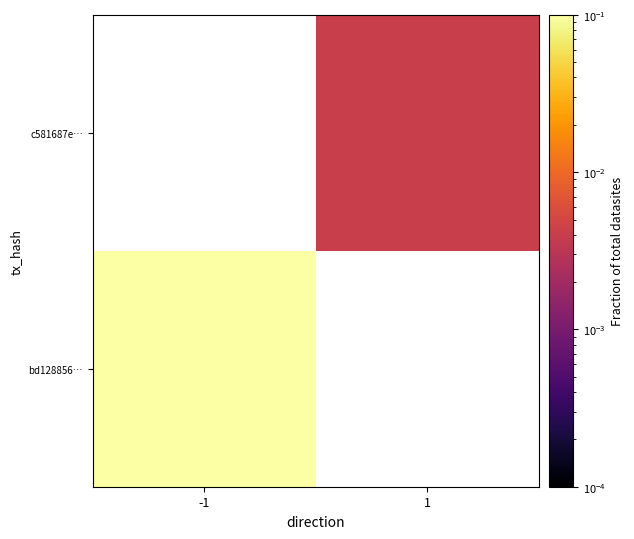

List the series in order of their overall mean, highest first.

bd128856…, c581687e…